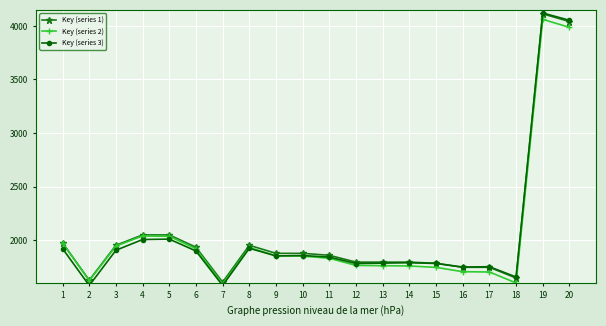

Is this an area chart (filled region under the line)?

No